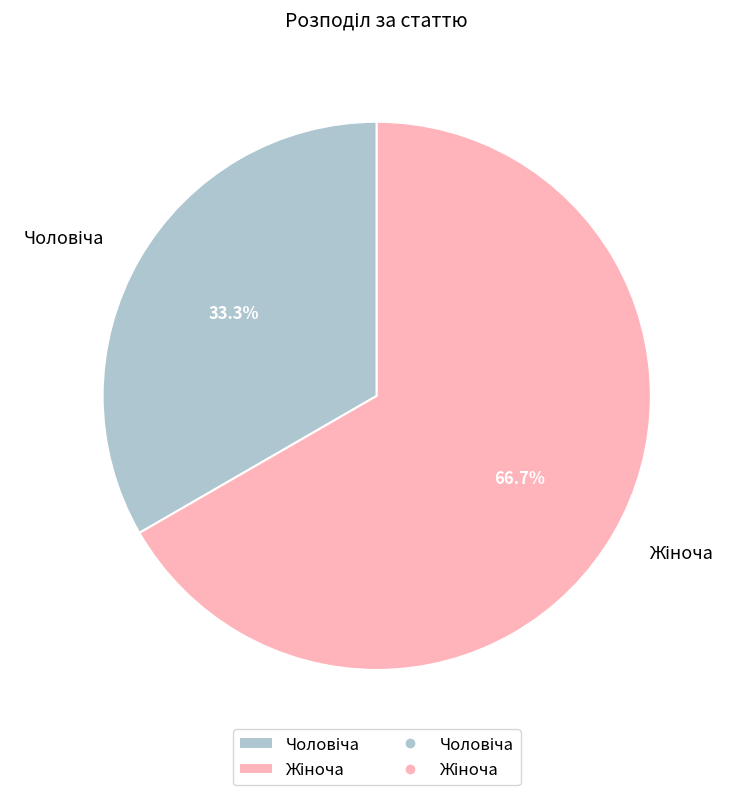

Is there any slice that represents more than half of the pie?

Yes